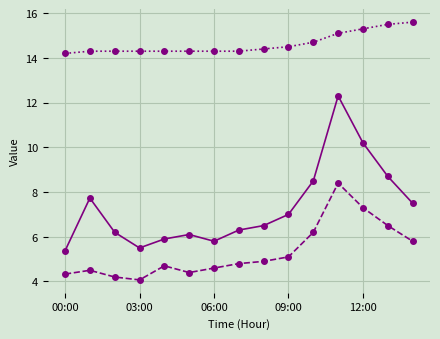

What is the maximum value shown in the chart?

15.6